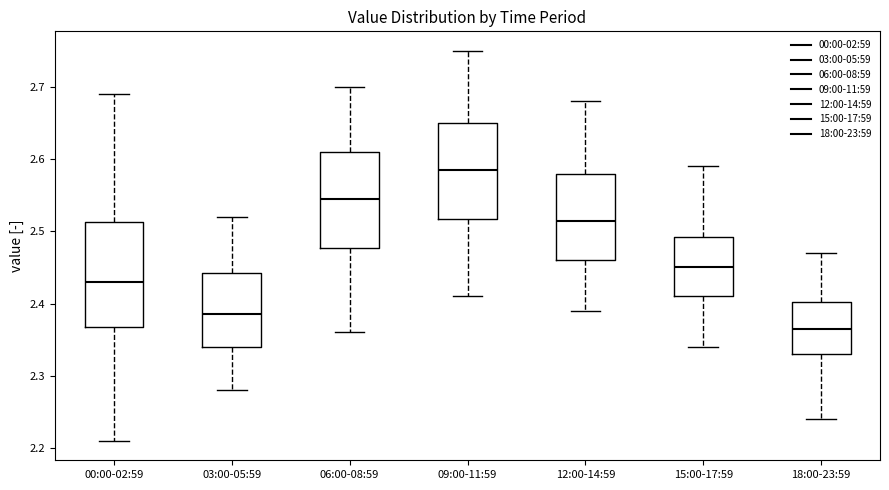

Reading left to right, transcribe this box plot: for each box, give where its median line is, the range the box spans, and where its two whiskers end, as read against the y-axis. The values are not printed on the chart, so give them approximately, as read against the axis.

00:00-02:59: median 2.43, box 2.37 to 2.51, whiskers 2.21 to 2.69
03:00-05:59: median 2.39, box 2.34 to 2.44, whiskers 2.28 to 2.52
06:00-08:59: median 2.55, box 2.48 to 2.61, whiskers 2.36 to 2.70
09:00-11:59: median 2.59, box 2.52 to 2.65, whiskers 2.41 to 2.75
12:00-14:59: median 2.52, box 2.46 to 2.58, whiskers 2.39 to 2.68
15:00-17:59: median 2.45, box 2.41 to 2.49, whiskers 2.34 to 2.59
18:00-23:59: median 2.37, box 2.33 to 2.40, whiskers 2.24 to 2.47